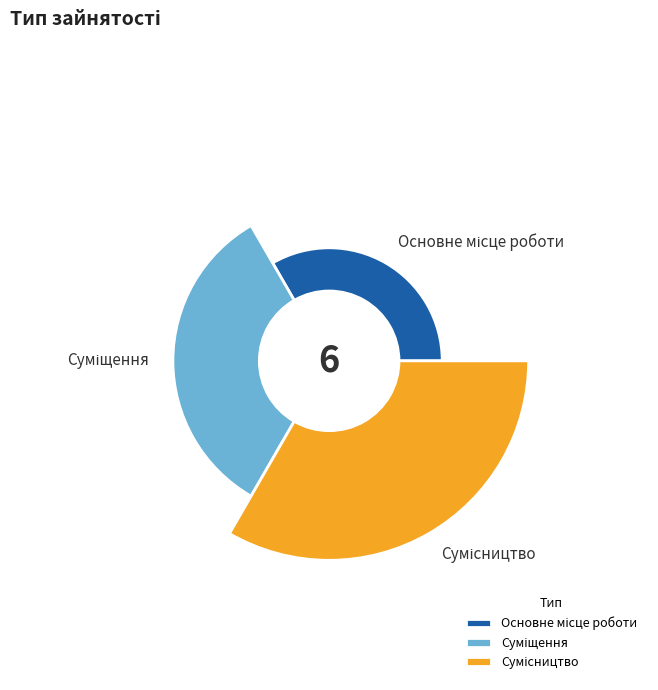

The Сумісництво slice represents 35% of the pie. True or false?

False